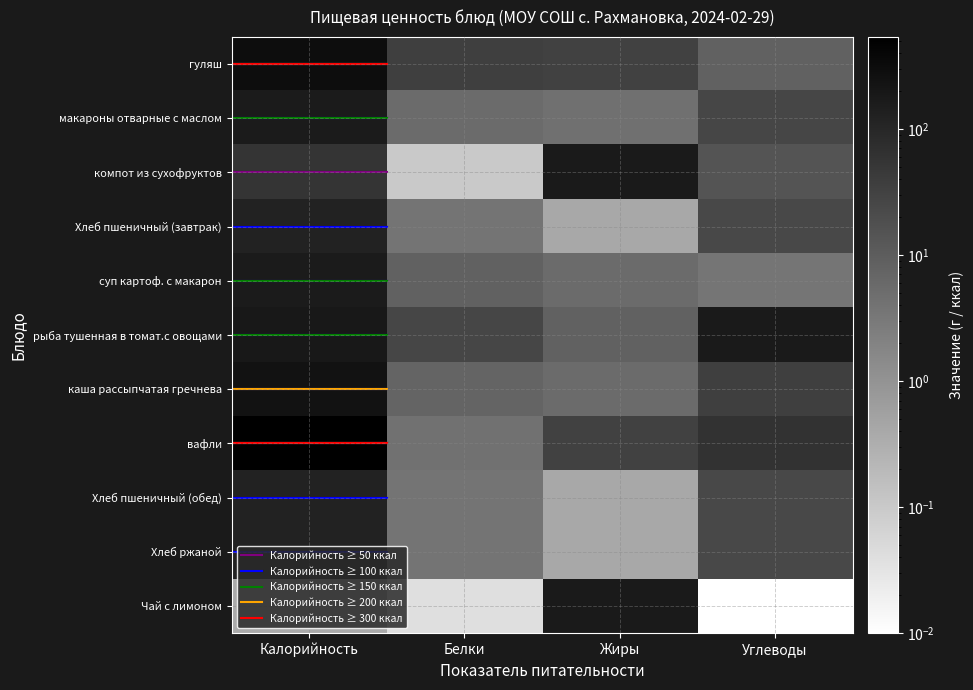

Reading right to left, extract all data points from this chart.

гуляш: 8.6	32.2	35.5	302.8
макароны отварные с маслом: 26.4	4.5	5.5	168.4
компот из сухофруктов: 15.0	0.0	0.1	57.0
Хлеб пшеничный (завтрак): 24.6	0.4	3.8	117.5
суп картоф. с макарон: 3.6	5.6	8.4	164.0
рыба тушенная в томат.с овощами: 0.0	8.6	27.2	185.2
каша рассыпчатая гречнева: 35.8	5.6	7.5	230.4
вафли: 60.0	31.2	4.3	535.2
Хлеб пшеничный (обед): 24.6	0.4	3.8	117.5
Хлеб ржаной: 24.6	0.4	3.8	117.5
Чай с лимоном: 0.0	0.0	0.0	0.4